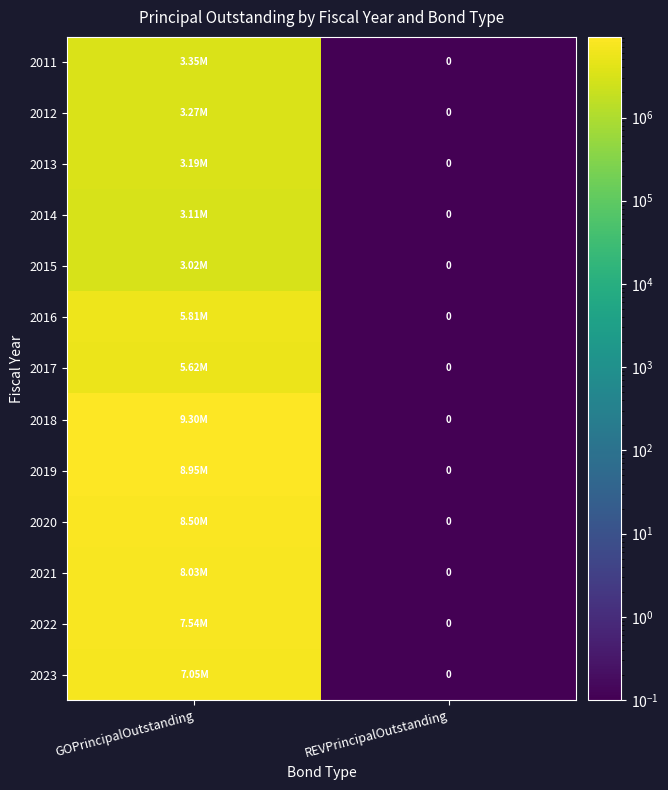

Rank the series by their maximum value, from lowest to highest.

2015, 2014, 2013, 2012, 2011, 2017, 2016, 2023, 2022, 2021, 2020, 2019, 2018